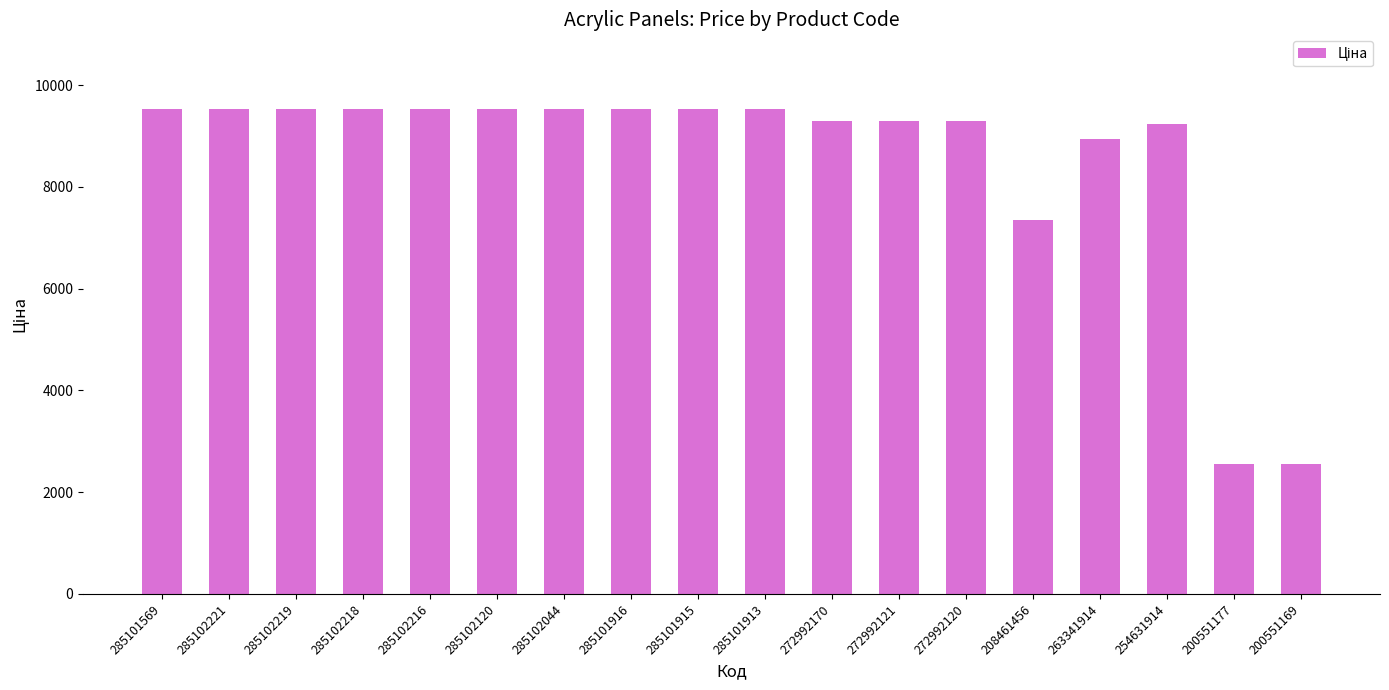

What is the maximum value shown in the chart?

9531.7